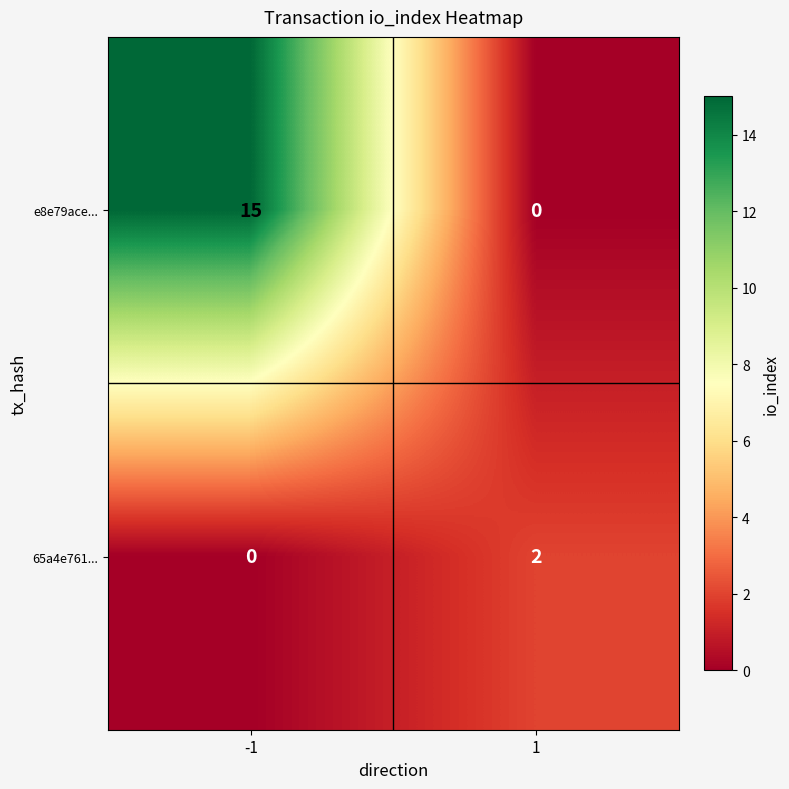

Reading right to left, list all the values displayed in this chart.

e8e79ace...: 1=0	-1=15
65a4e761...: 1=2	-1=0